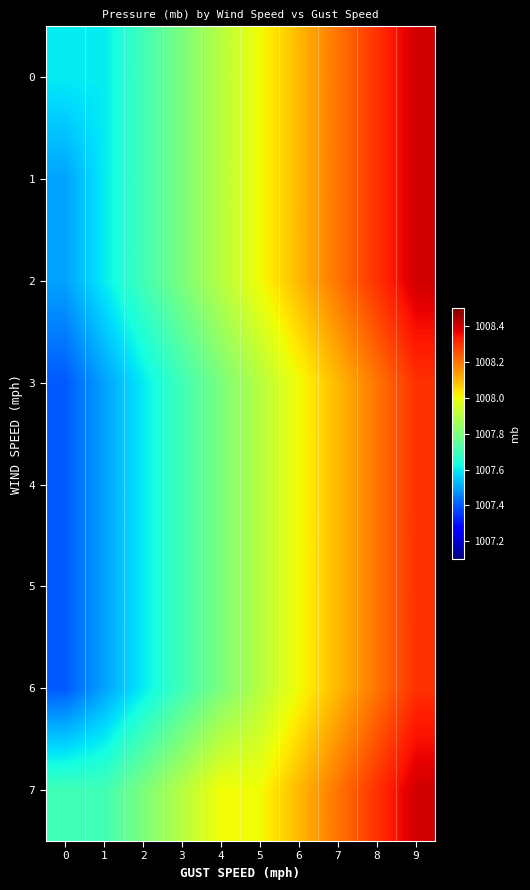

Which category has the highest value across all series?

9